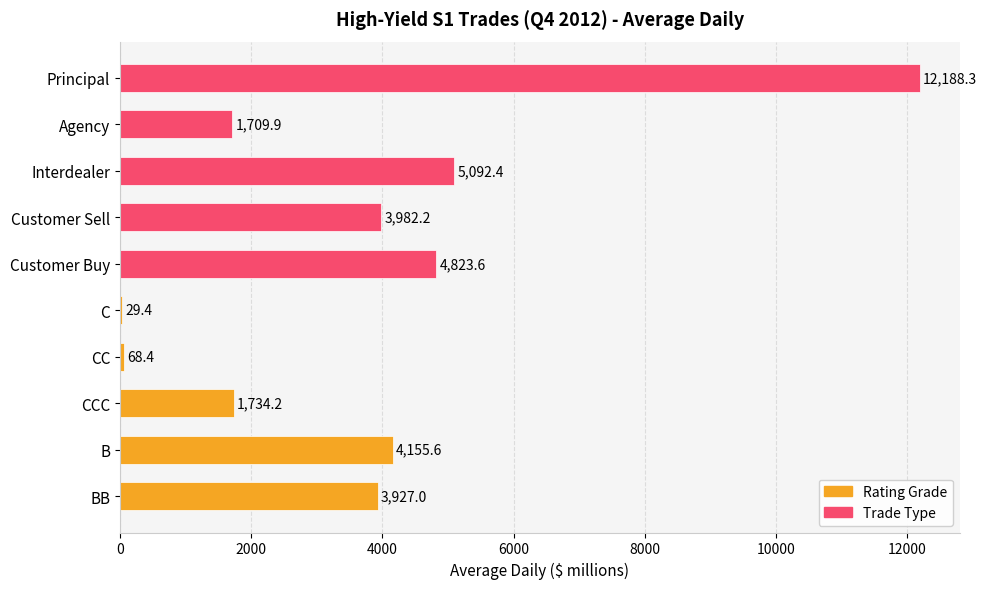

True or false: the data shows 1734.2 at CCC.

True